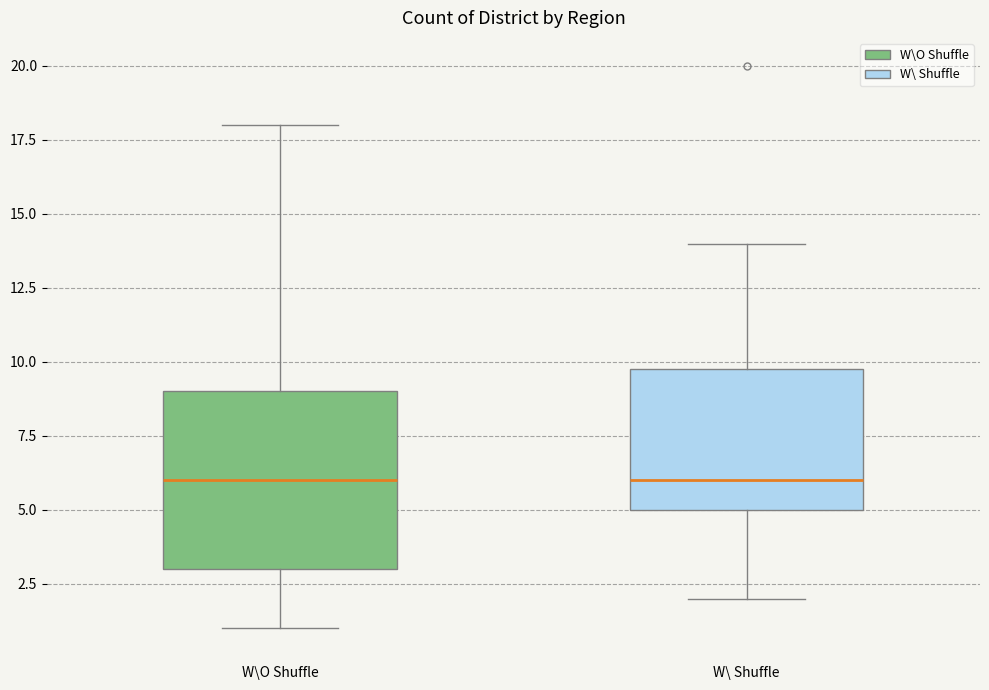

Which box is the tallest, from its lower edge to its upper edge?

W\O Shuffle